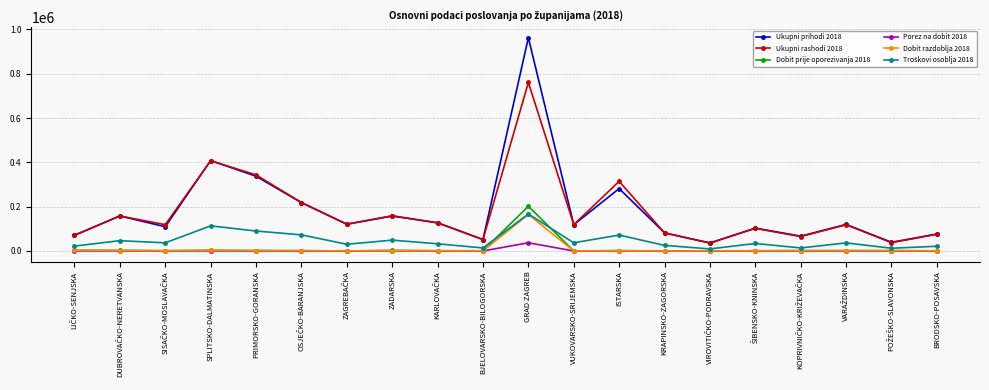

Count the number of data series in this chart.

6